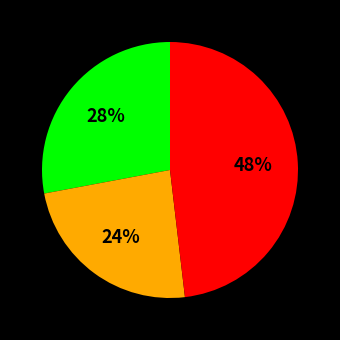

Does any single category account for the majority?

No